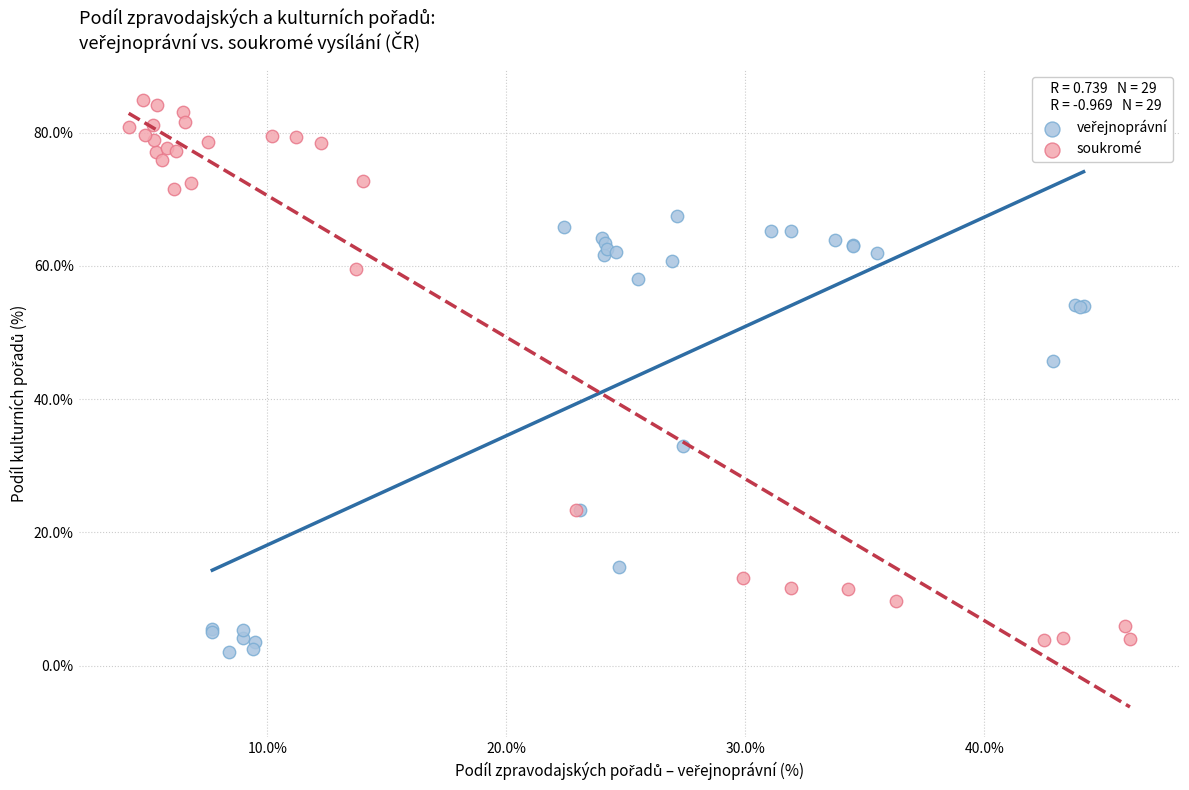

Which series reaches the maximum Y coordinate?

soukromé